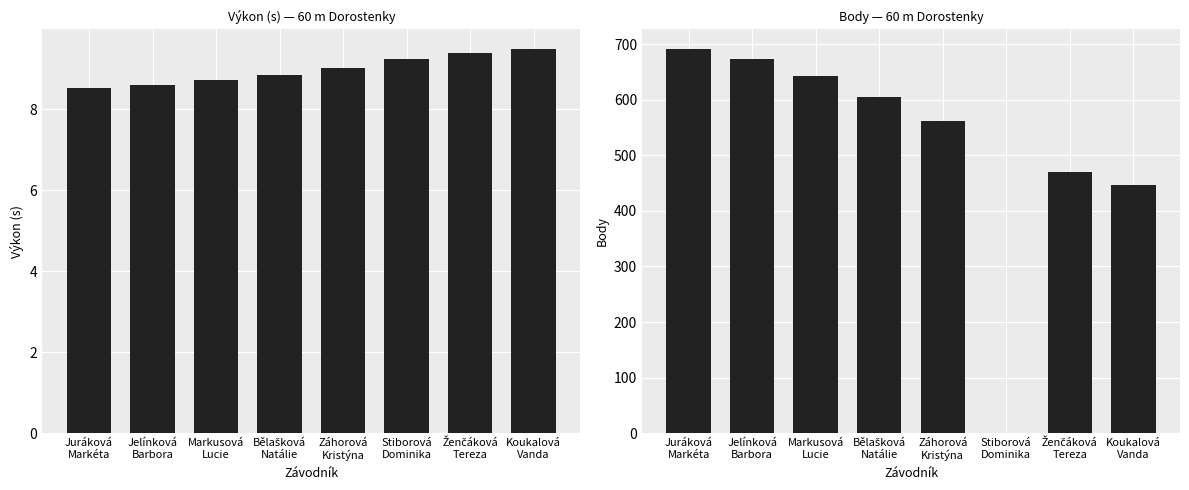

Rank the categories by Body value from highest to lowest.

Juráková
Markéta, Jelínková
Barbora, Markusová
Lucie, Bělašková
Natálie, Záhorová
Kristýna, Ženčáková
Tereza, Koukalová
Vanda, Stiborová
Dominika